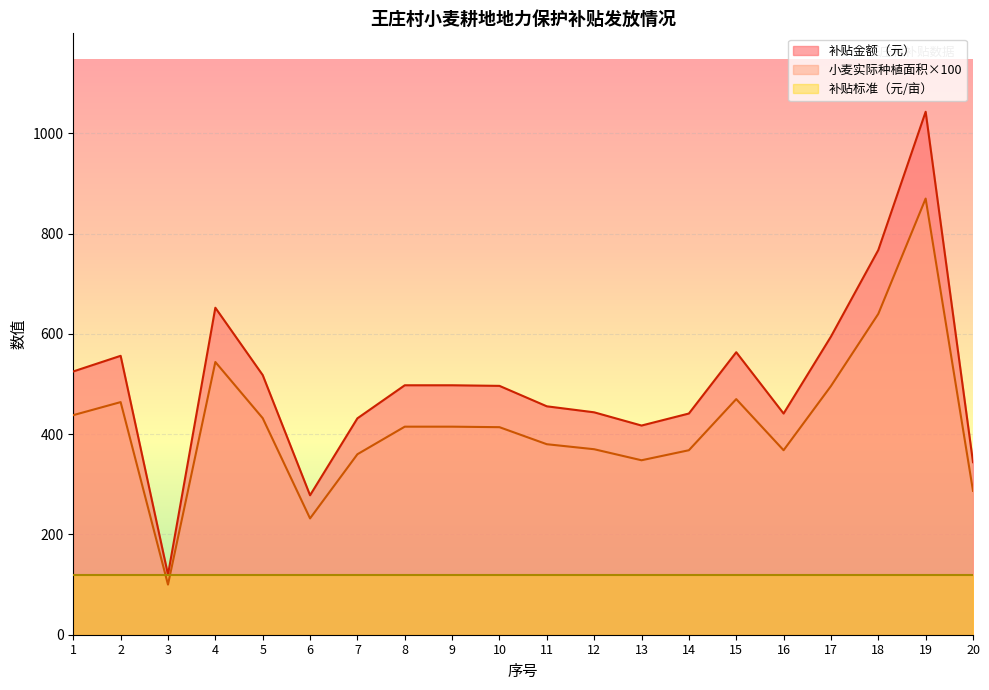

What is the difference between the maximum and minimum values in the 小麦实际种植面积（亩） series?

770.0